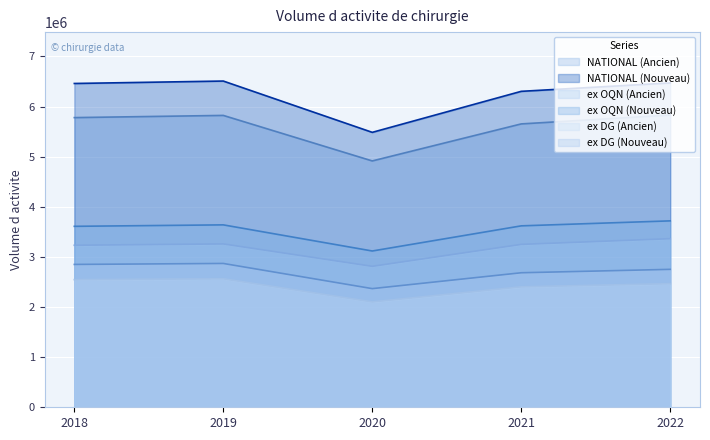

At which label is NATIONAL (Ancien) closest to 5372559?

2021